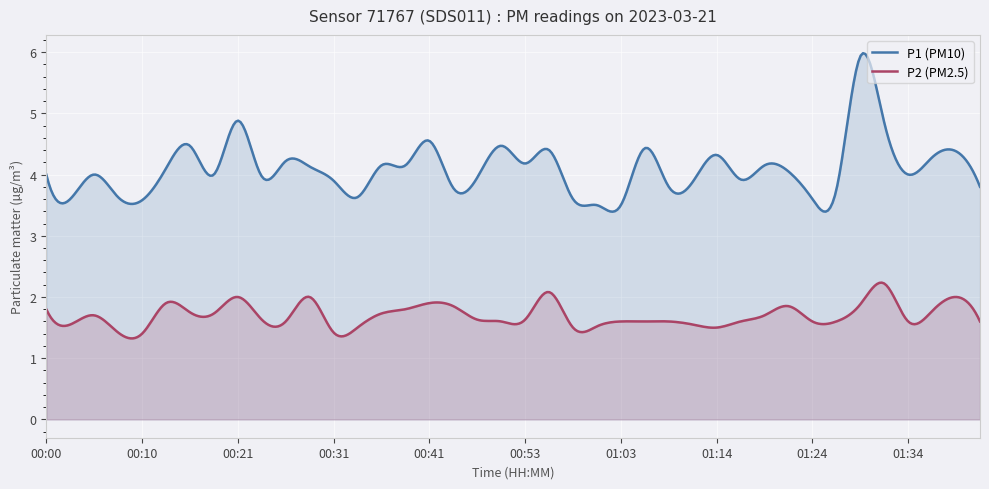

List the labels in order of P2 value, largest first.

01:31, 00:56, 00:21, 00:28, 01:39, 00:13, 00:41, 01:29, 00:43, 01:21, 00:00, 00:38, 01:36, 00:16, 00:18, 00:36, 00:05, 01:19, 00:23, 00:46, 00:53, 00:26, 00:51, 01:03, 01:06, 01:09, 01:16, 01:24, 01:26, 01:34, 01:41, 00:03, 01:11, 01:01, 00:33, 00:58, 01:14, 00:08, 00:31, 00:10